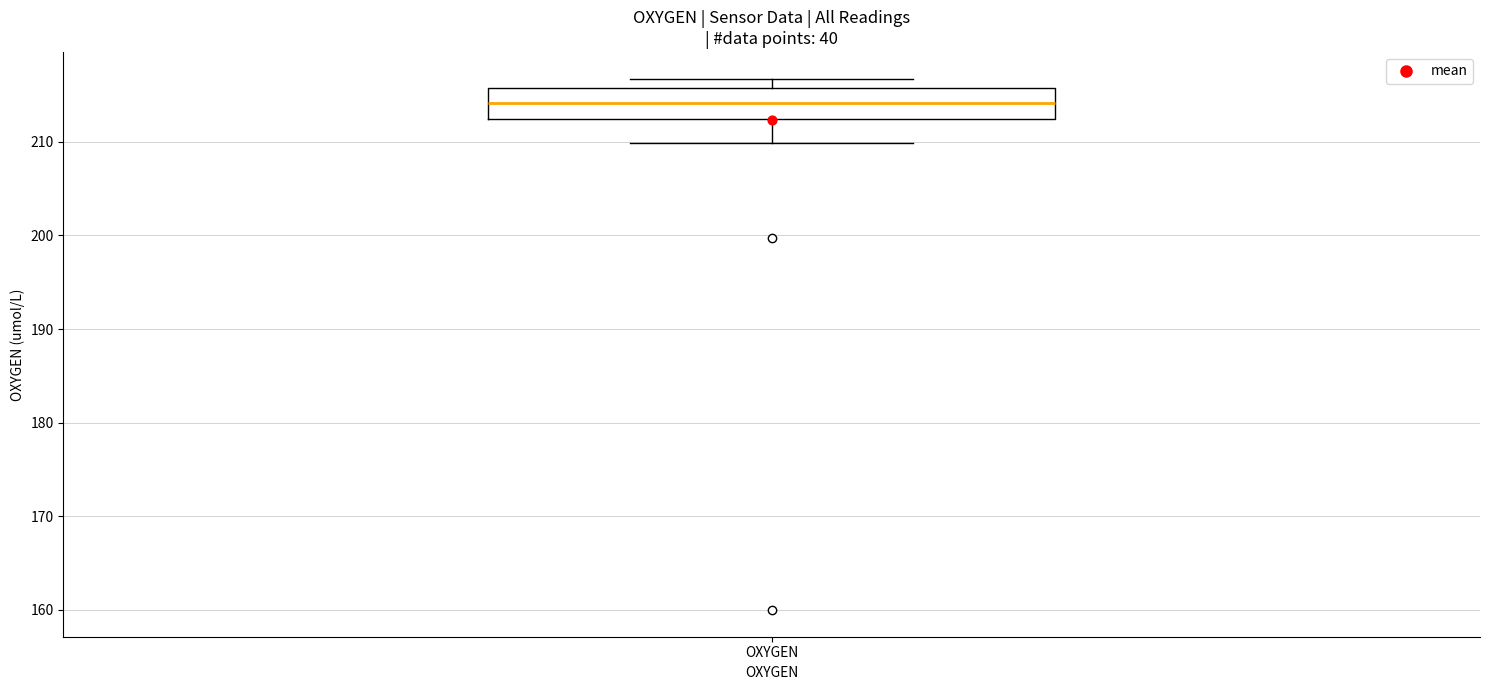

Read this box plot against the y-axis: the position of the median line, the range covered by the box, and the ends of both whiskers. The values are not printed on the chart, so give them approximately, as read against the axis.

median 214, box 212 to 216, whiskers 210 to 217